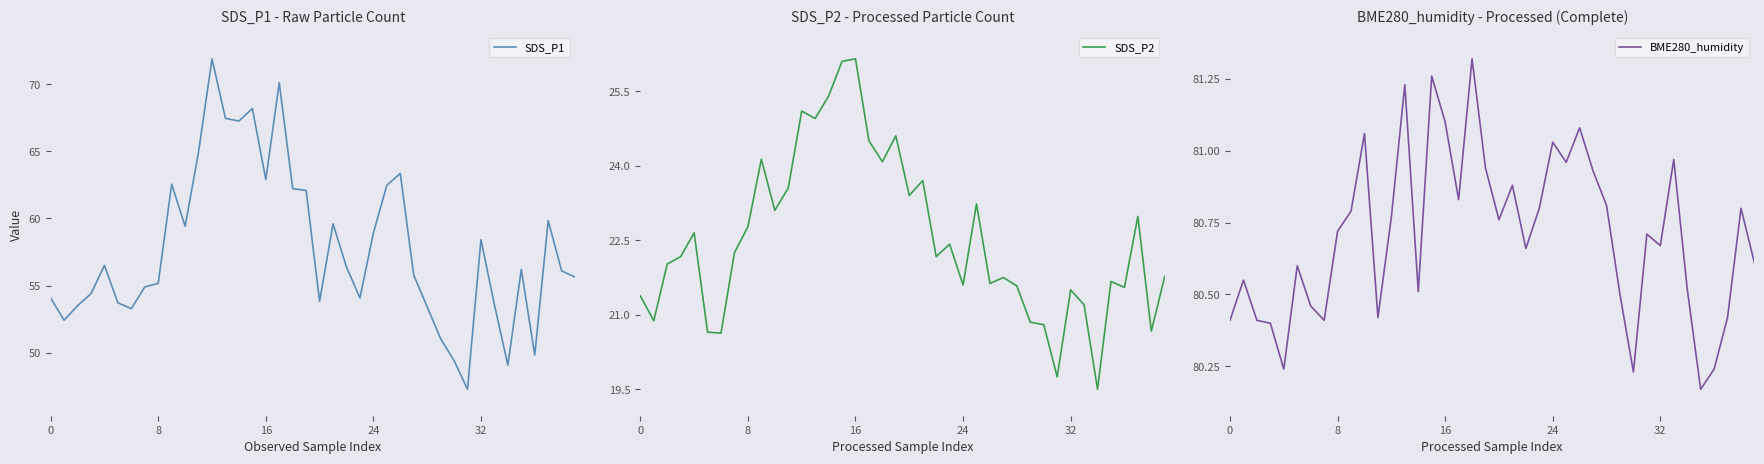

At how many categories does at least one series exceed 49?

40